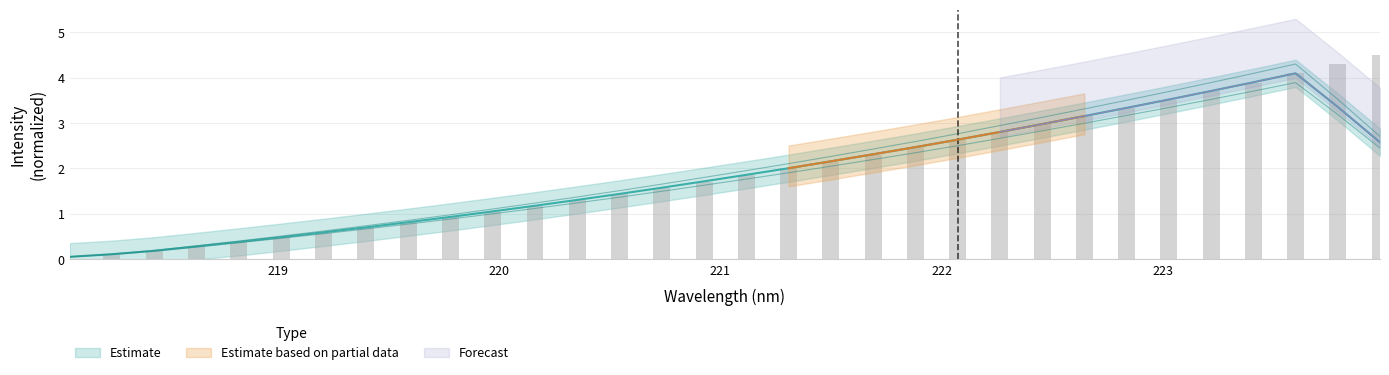

Reading right to left, extract all data points from this chart.

4.5	4.3	4.1	3.9	3.7	3.5	3.3	3.2	3.0	2.8	2.6	2.5	2.3	2.2	2.0	1.9	1.7	1.6	1.4	1.3	1.2	1.1	0.9	0.8	0.7	0.6	0.5	0.4	0.3	0.2	0.1	0.0